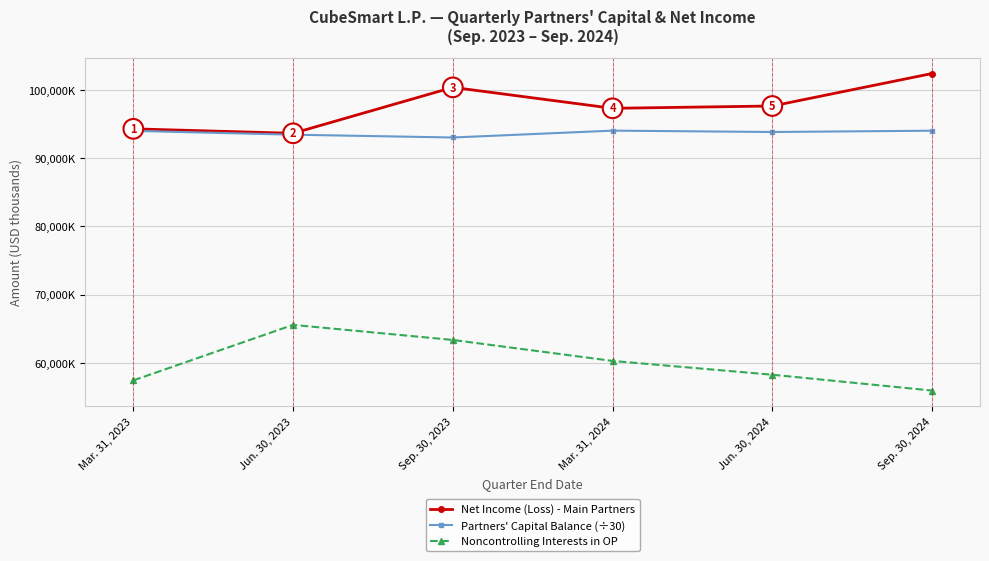

Does the chart have visible grid lines?

Yes